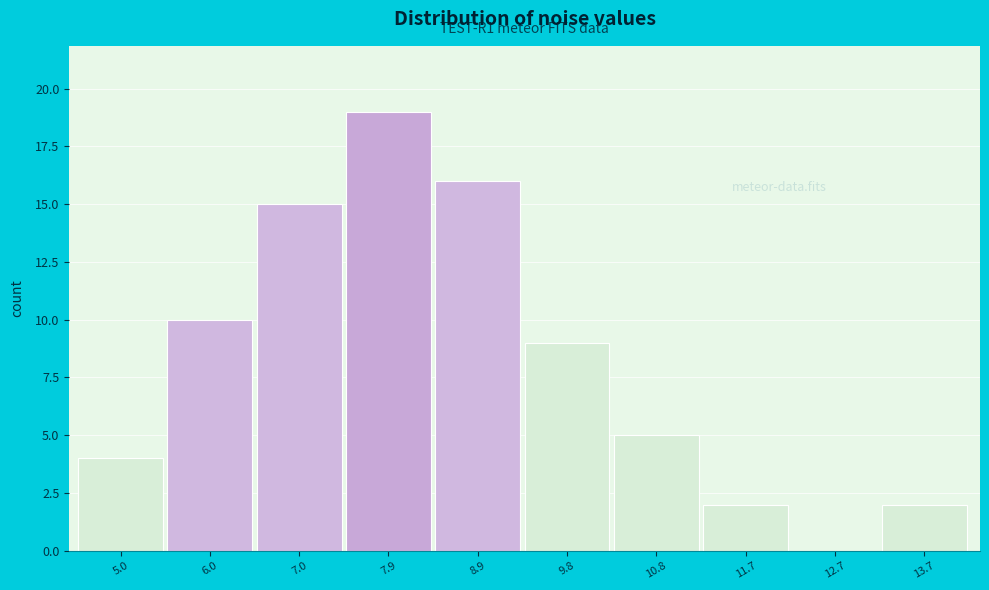

Reading left to right, list all the values displayed in this chart.

5.0=4	6.0=10	7.0=15	7.9=19	8.9=16	9.8=9	10.8=5	11.7=2	12.7=0	13.7=2